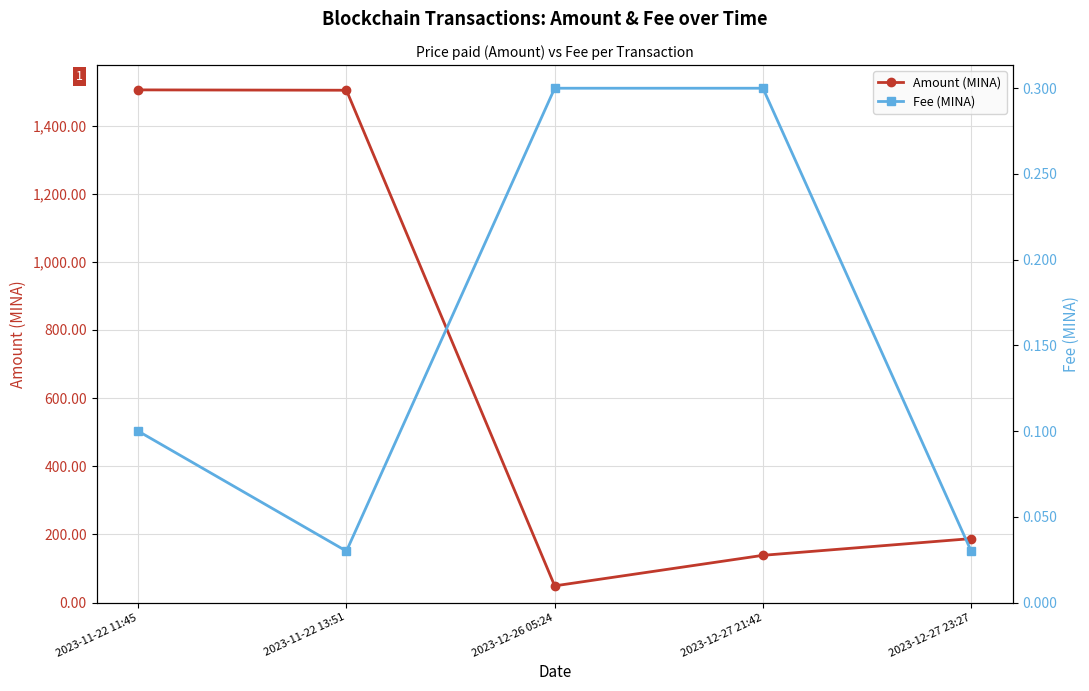

What is the total value across all series at 2023-12-27 21:42?

139.0